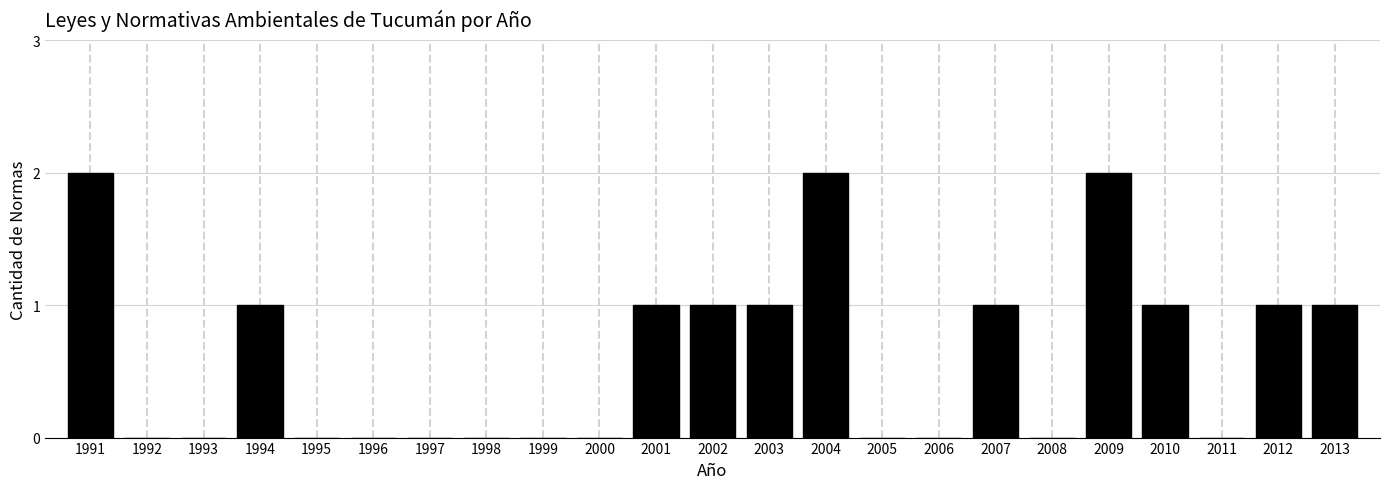

Reading right to left, what are all the values shown in this chart?

2013=1	2012=1	2011=0	2010=1	2009=2	2008=0	2007=1	2006=0	2005=0	2004=2	2003=1	2002=1	2001=1	2000=0	1999=0	1998=0	1997=0	1996=0	1995=0	1994=1	1993=0	1992=0	1991=2